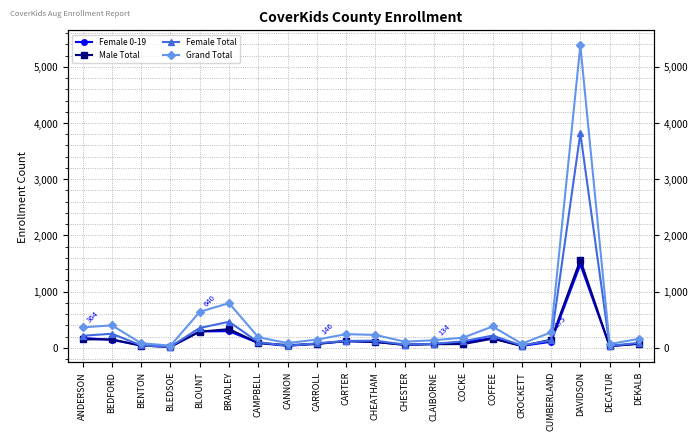

Which label corresponds to the largest value in the chart?

DAVIDSON